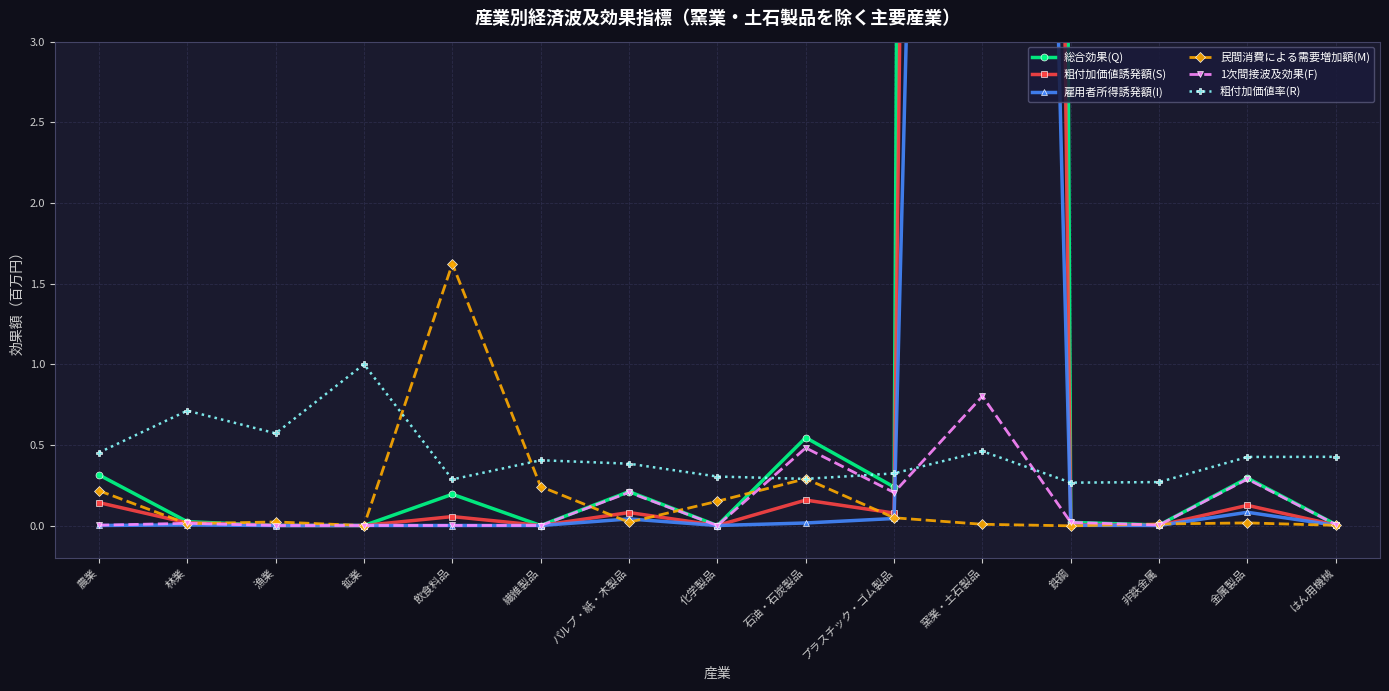

Rank the series at 非鉄金属 from lowest to highest value.

雇用者所得誘発額(I), 粗付加価値誘発額(S), 1次間接波及効果(F), 総合効果(Q), 民間消費による需要増加額(M), 粗付加価値率(R)